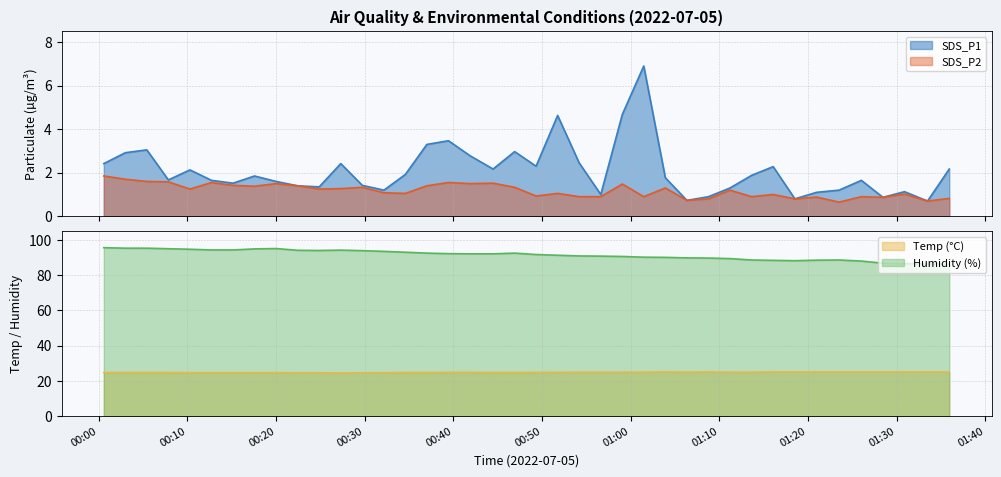

List the series in order of their peak value, highest first.

Humidity, Temp, SDS_P1, SDS_P2